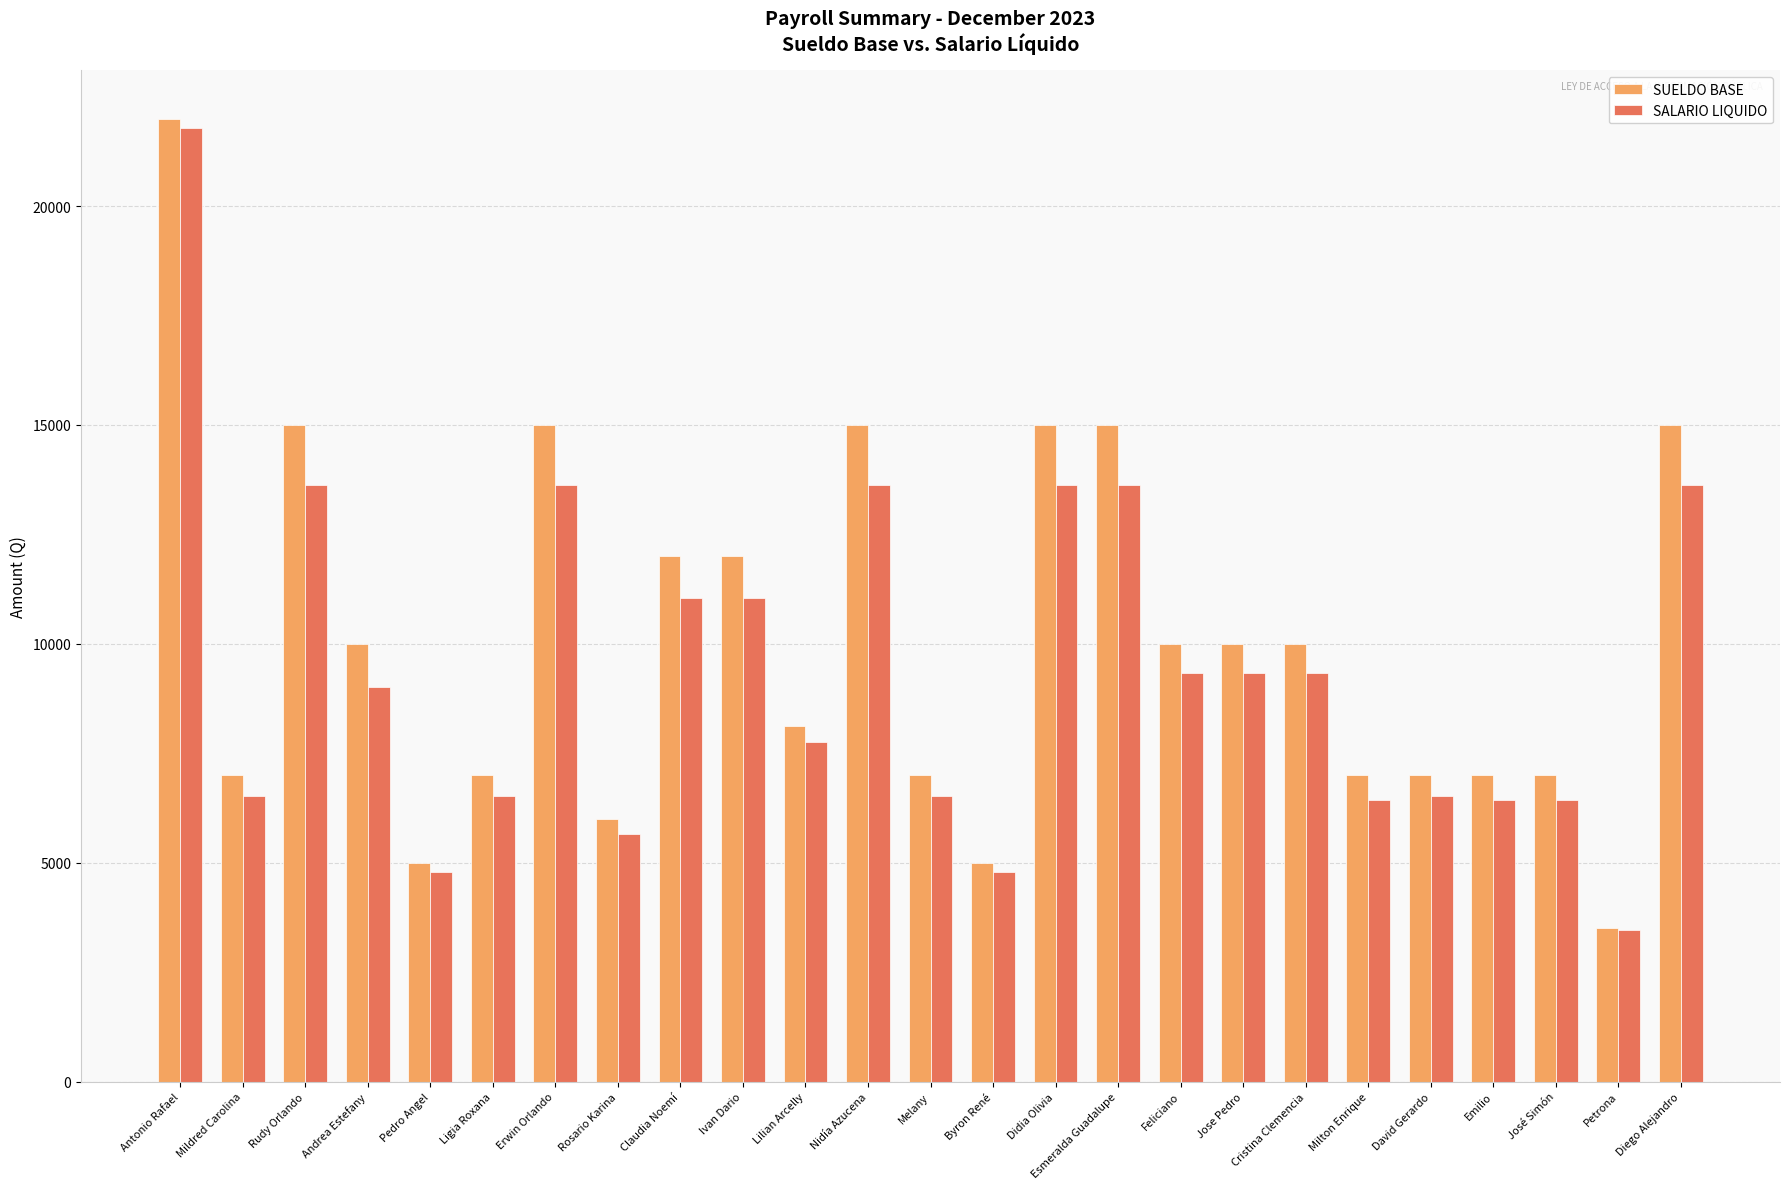

Is the value of SUELDO BASE at Milton Enrique greater than the value of SALARIO LIQUIDO at Ivan Dario?

No